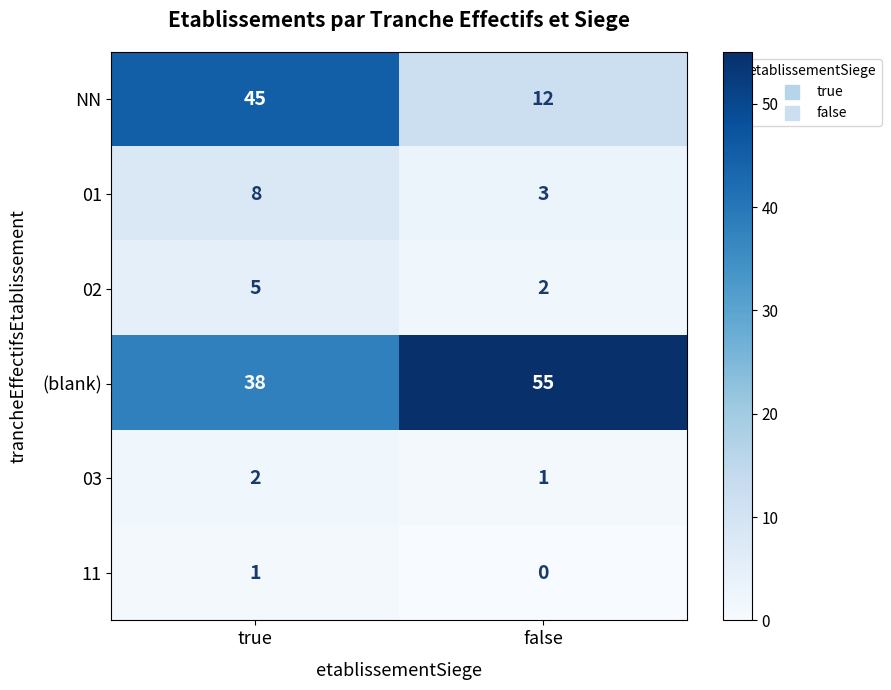

True or false: 03 has a value of 2 at true.

True